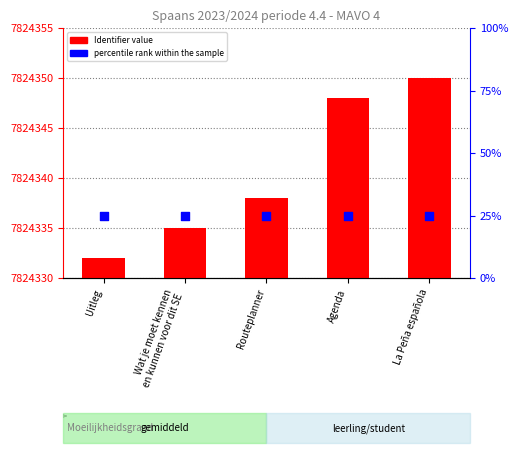

Is the value of Identifier value at Agenda greater than the value of percentile rank within the sample at Routeplanner?

Yes